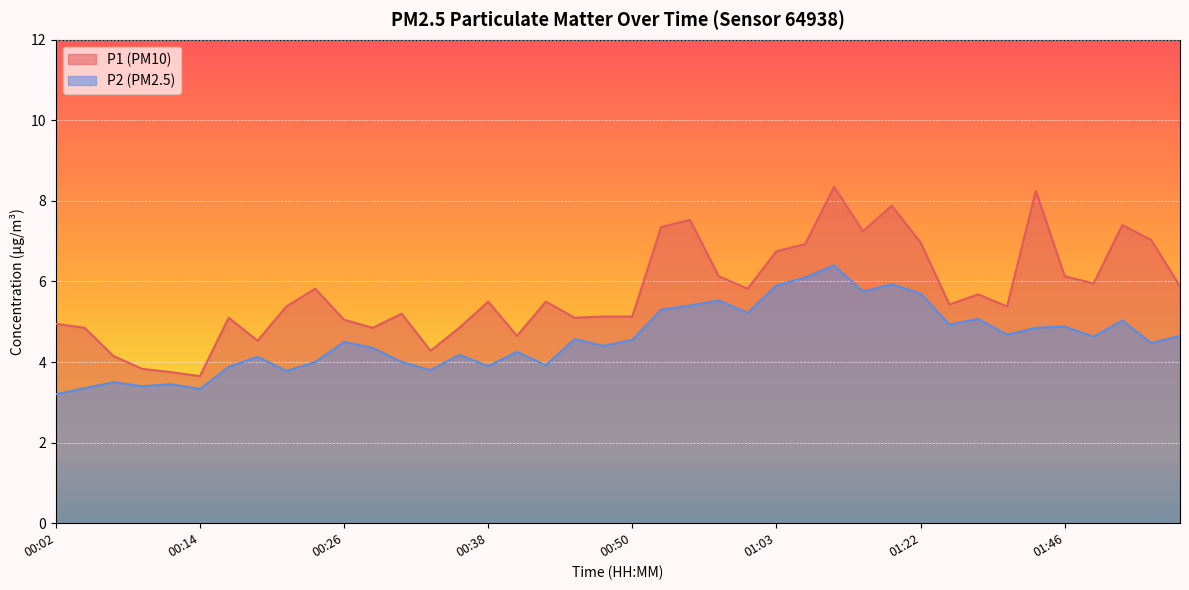

At which label does P2 first exceed 4?

00:19